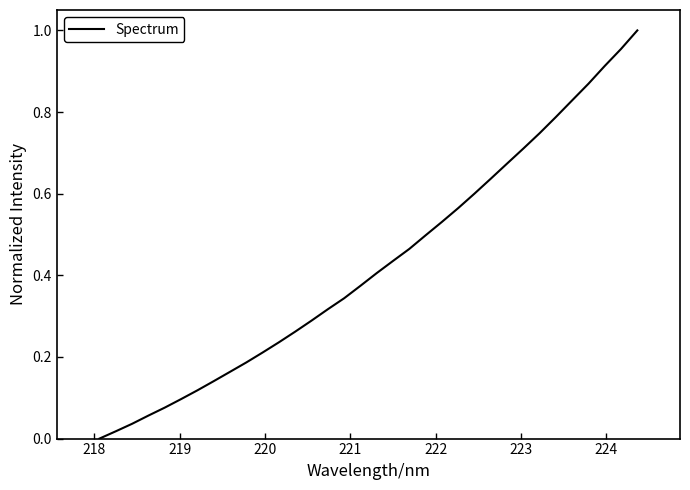

How many lines are shown in the chart?

1